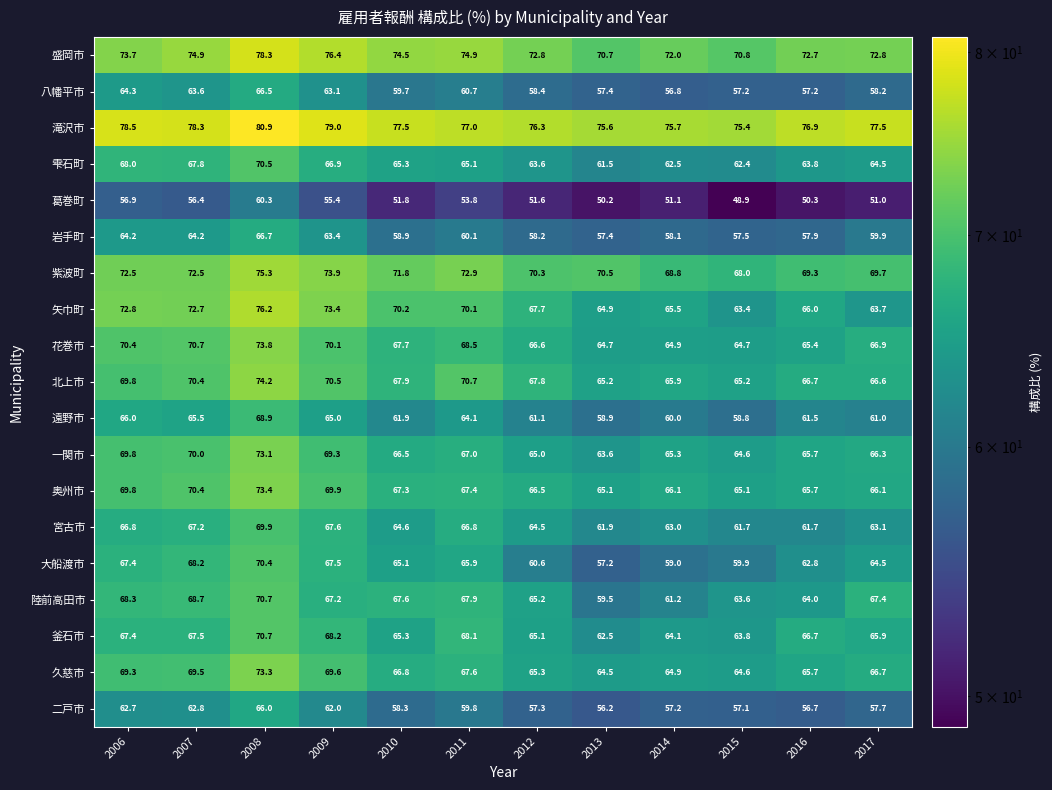

Rank the categories by 遠野市 value from highest to lowest.

2008, 2006, 2007, 2009, 2011, 2010, 2016, 2012, 2017, 2014, 2013, 2015